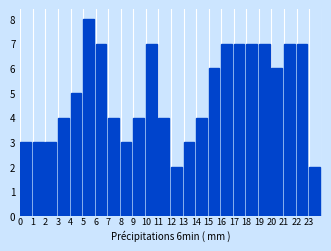

Reading left to right, transcribe this chart: for each bar, give the range it covers on the x-axis and its height. The values are not printed on the chart, so give them approximately, as read against the axis.

0 to 1: 3
1 to 2: 3
2 to 3: 3
3 to 4: 4
4 to 5: 5
5 to 6: 8
6 to 7: 7
7 to 8: 4
8 to 9: 3
9 to 10: 4
10 to 11: 7
11 to 12: 4
12 to 13: 2
13 to 14: 3
14 to 15: 4
15 to 16: 6
16 to 17: 7
17 to 18: 7
18 to 19: 7
19 to 20: 7
20 to 21: 6
21 to 22: 7
22 to 23: 7
23 to 24: 2